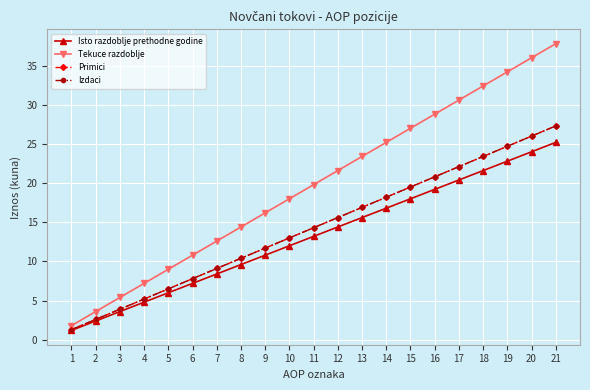

Is this an area chart (filled region under the line)?

No